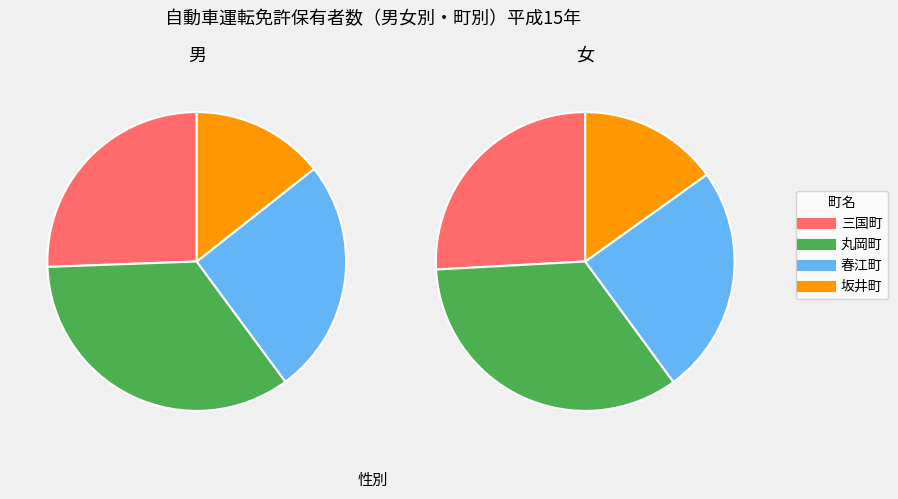

How many segments does this pie chart have?

4